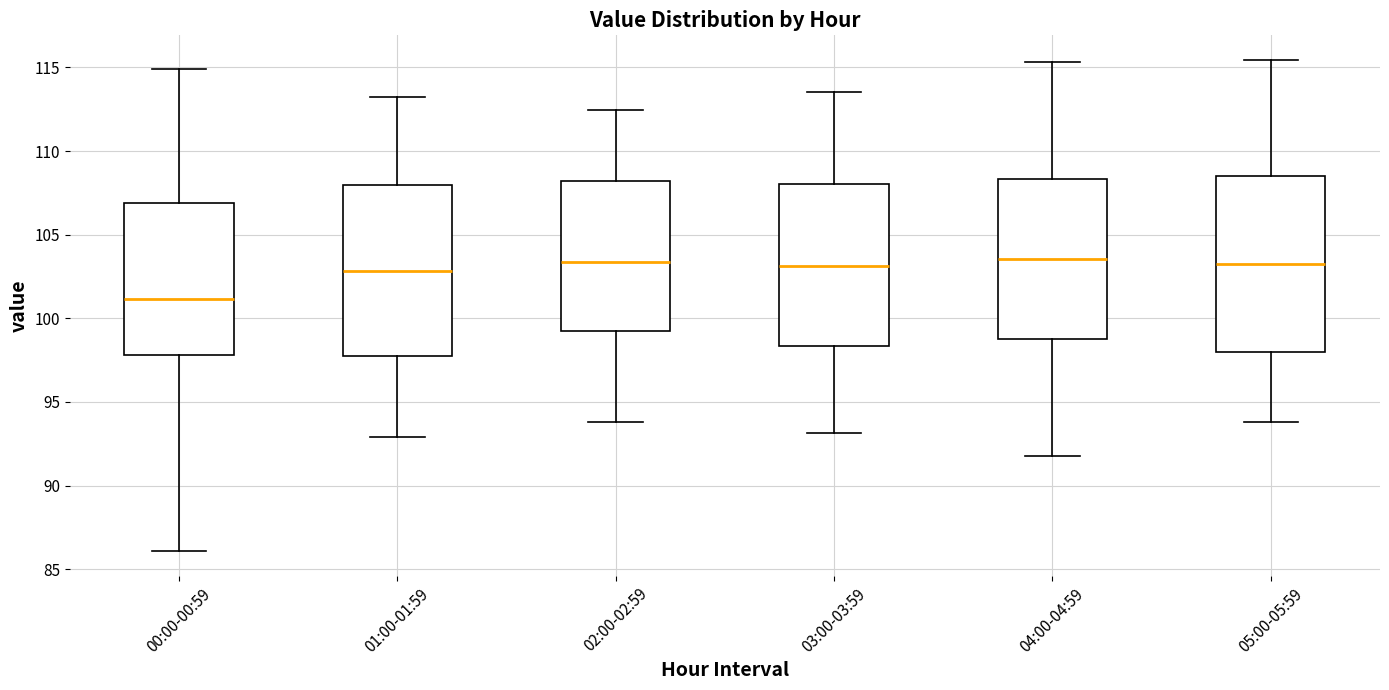

Where is the lower edge of the box for 02:00-02:59 on the y-axis? The values are not printed on the chart, so give them approximately, as read against the axis.

99.0